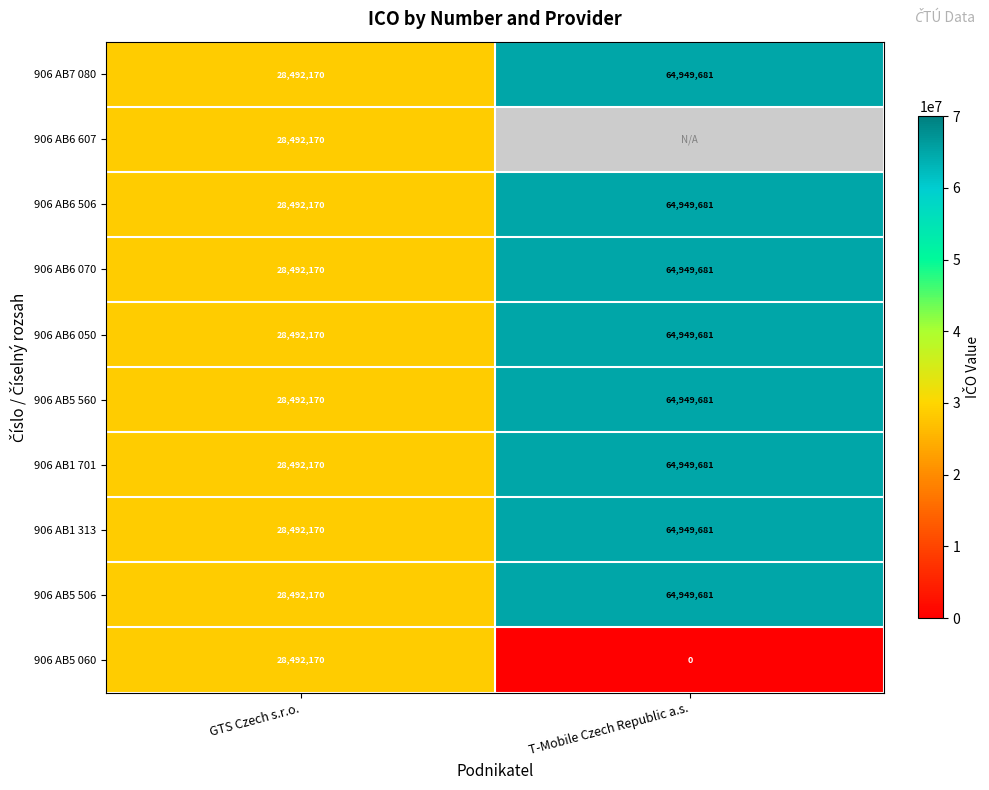

Count the number of data series in this chart.

10